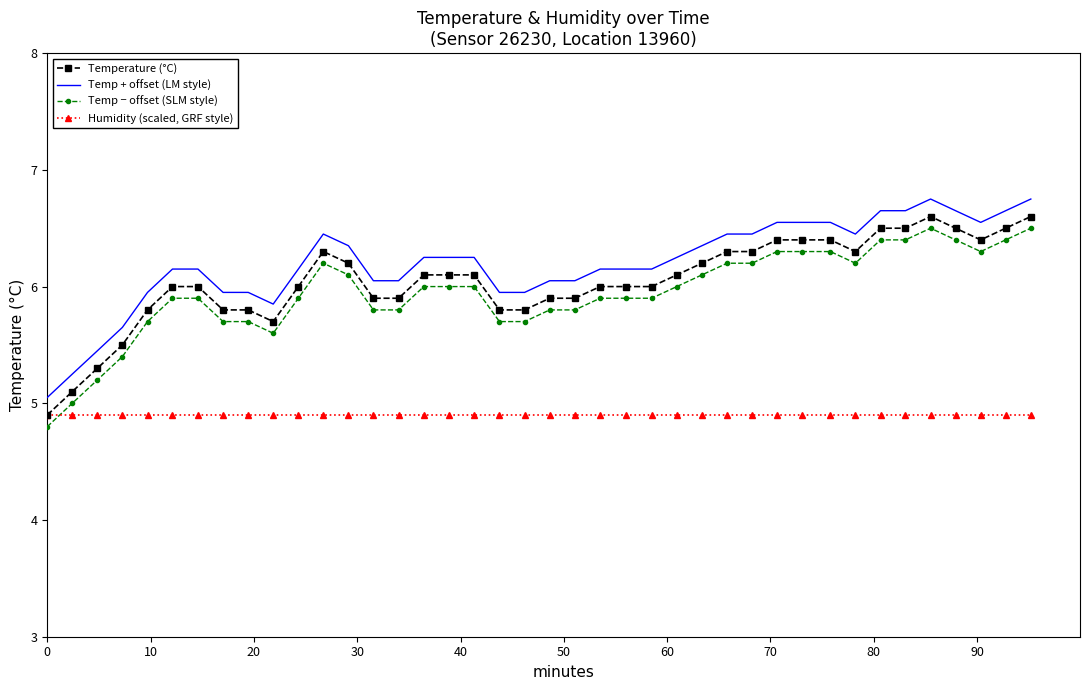

What is the smallest value displayed?

4.8